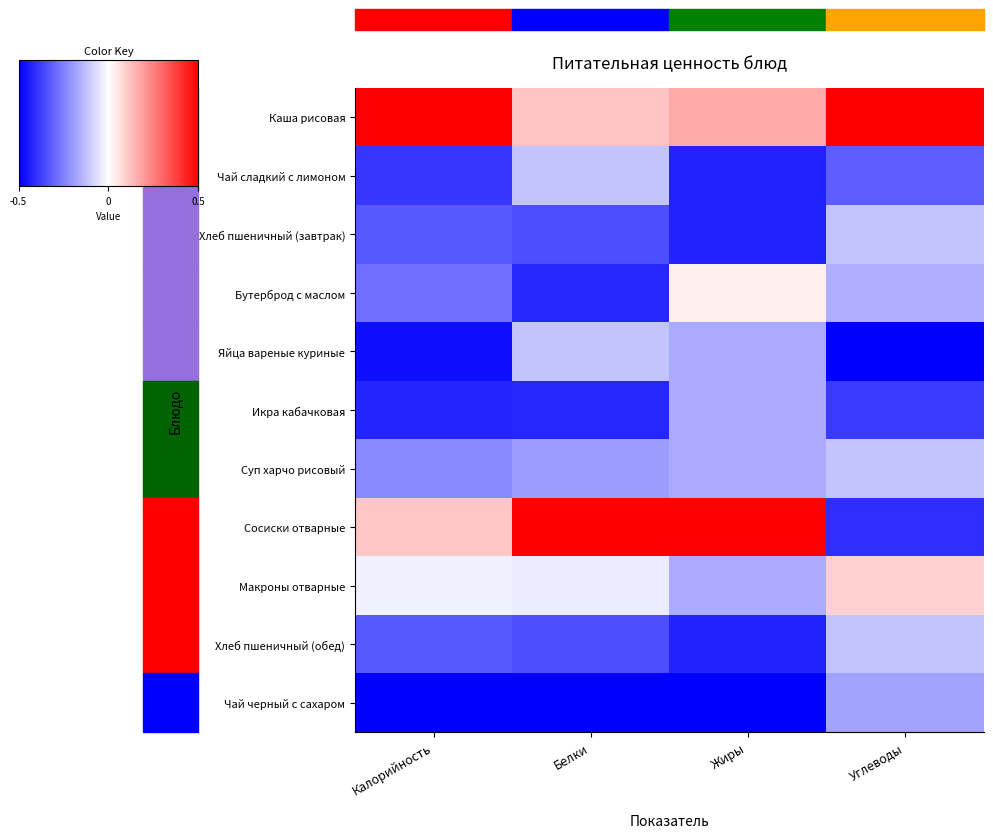

Which series has the largest total across all categories?

Каша рисовая